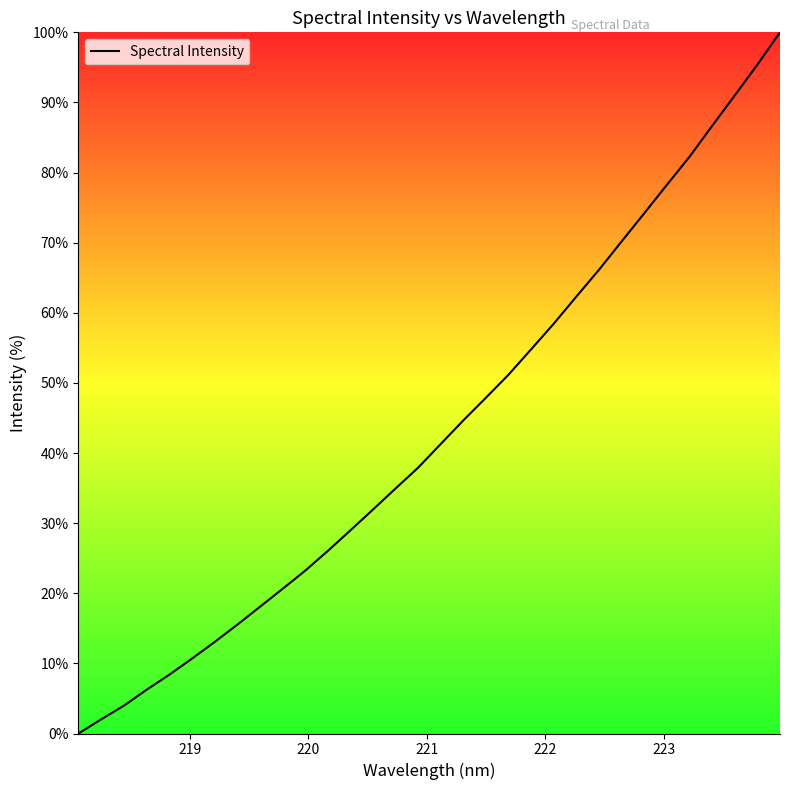

What is the greatest value displayed?

100.0